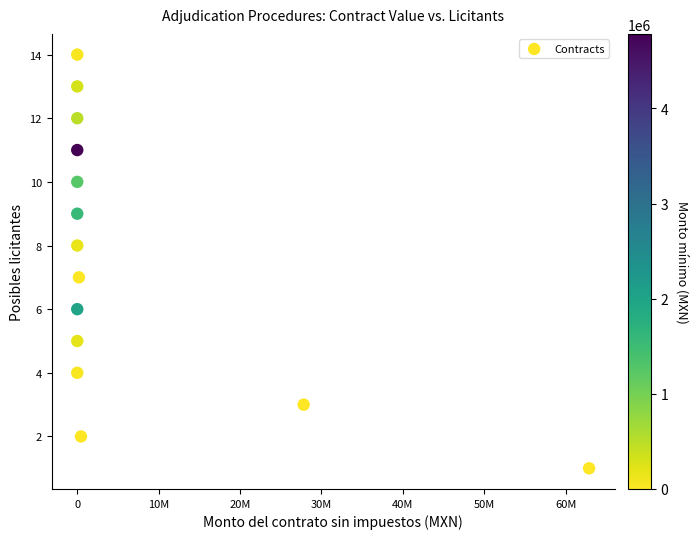

What is the range of Y values (max minus min)?

13